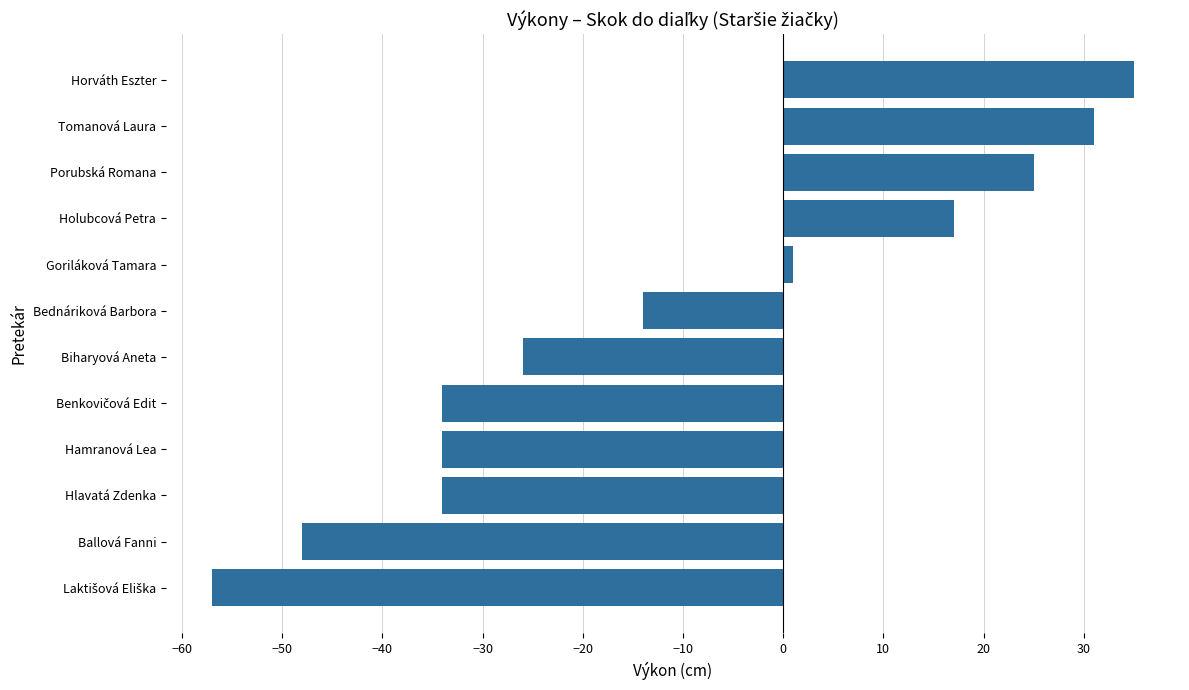

True or false: the data shows 36 at Porubská Romana.

False